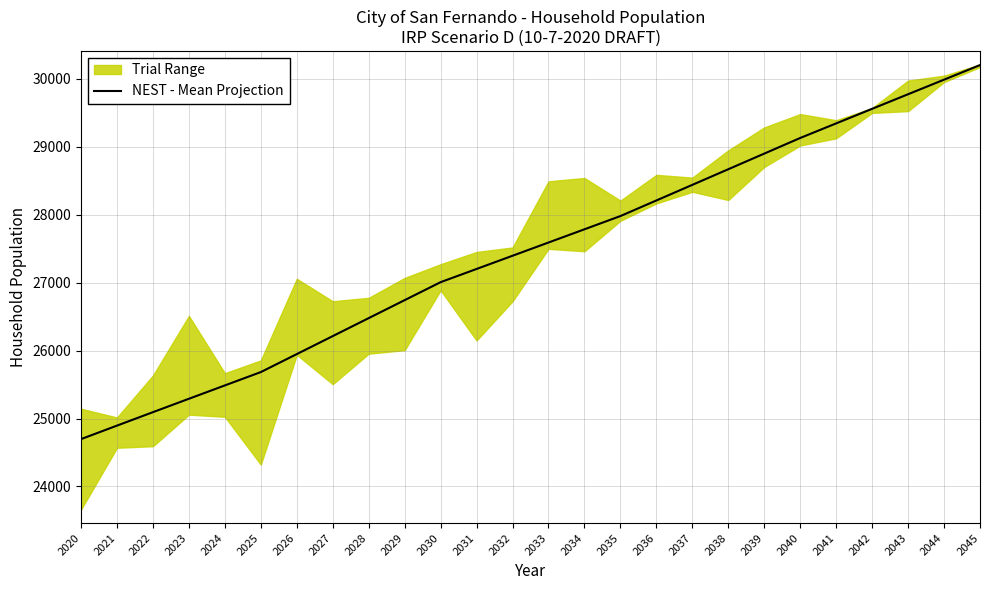

Is it true that the value at 2034 is 27786.3?

True